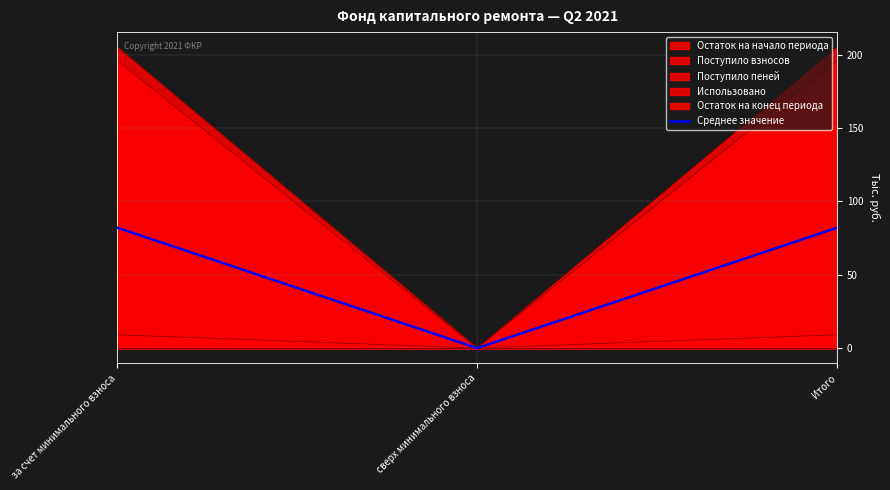

At which label does the data first exceed 82?

за счет минимального взноса